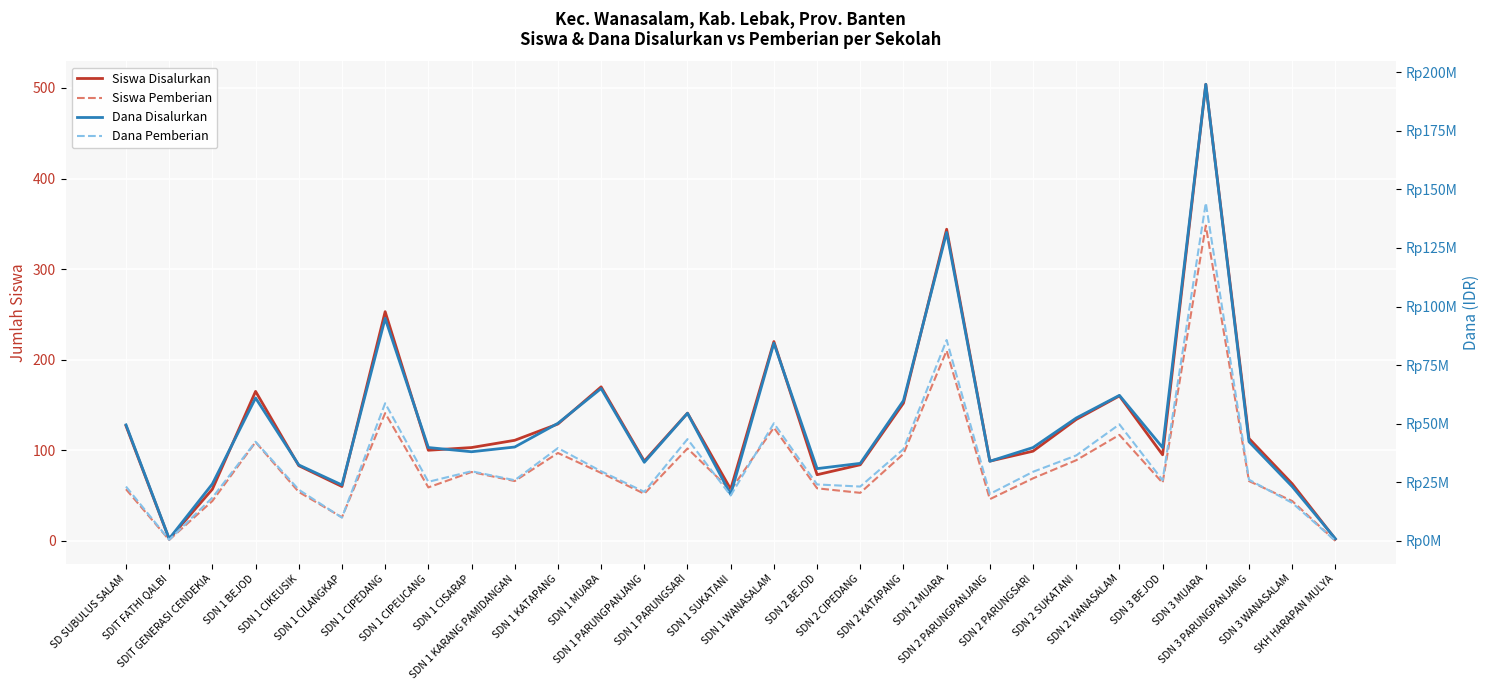

At which label is Siswa Pemberian closest to 174?

SDN 1 CIPEDANG